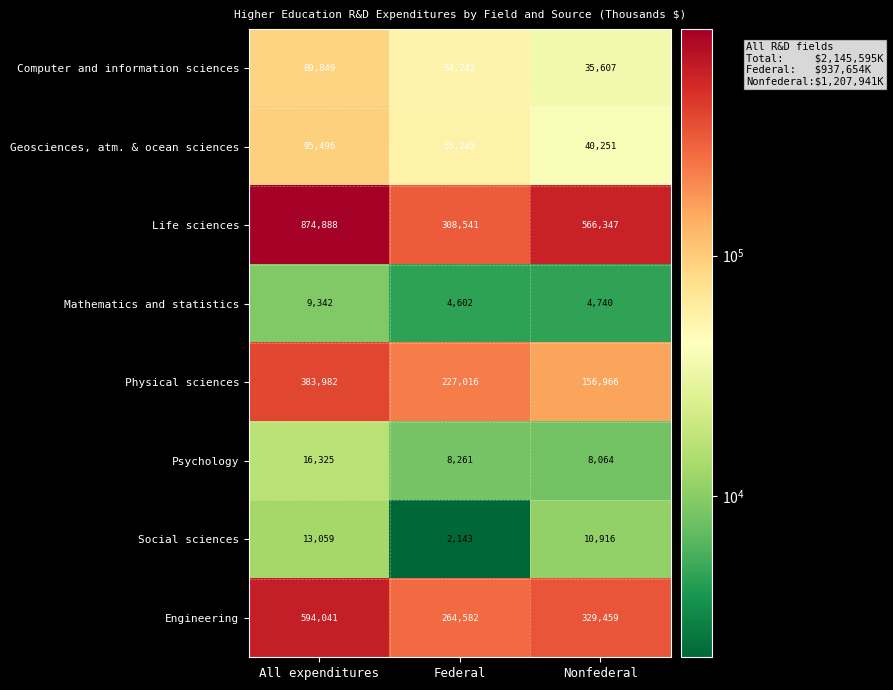

What is the total value across all series at All expenditures?

2076982